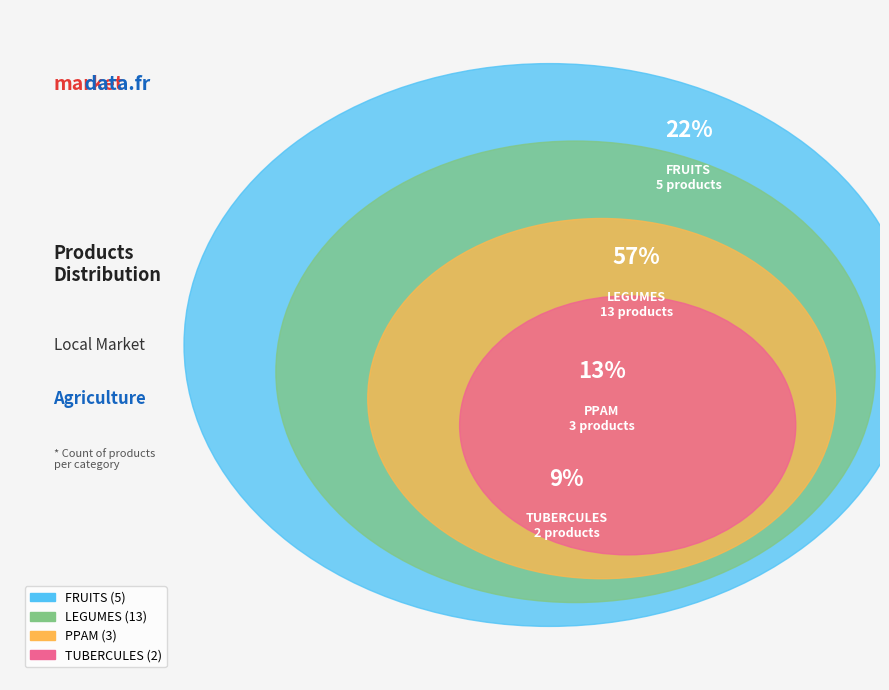

Which slice is the largest?

LEGUMES